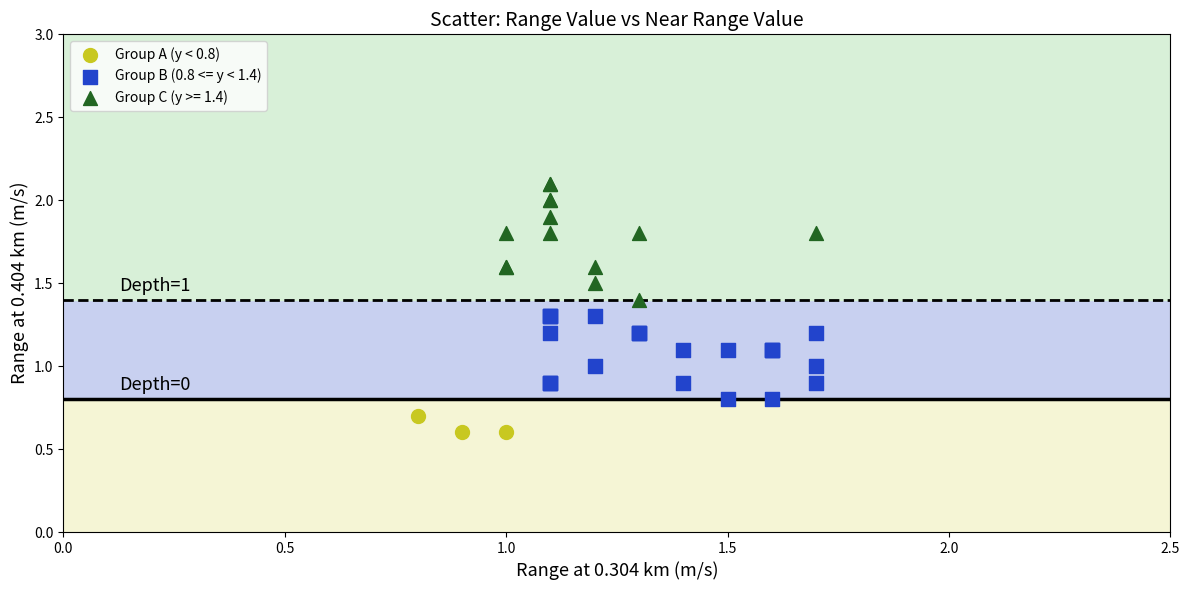

Which series contains the highest Y value?

Group C (y >= 1.4)